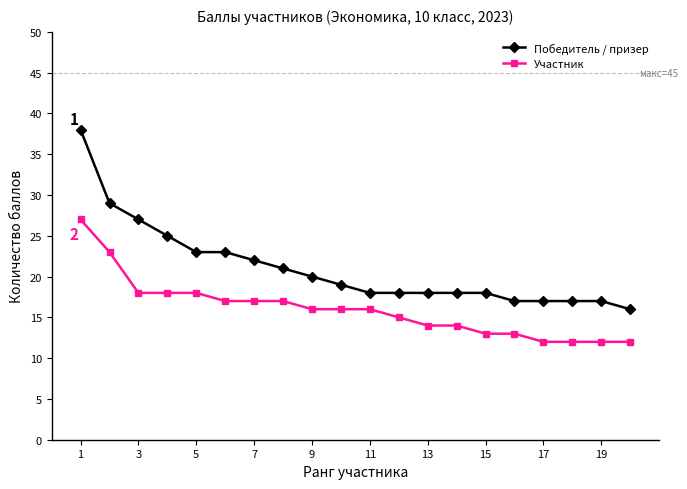

How many lines are shown in the chart?

2